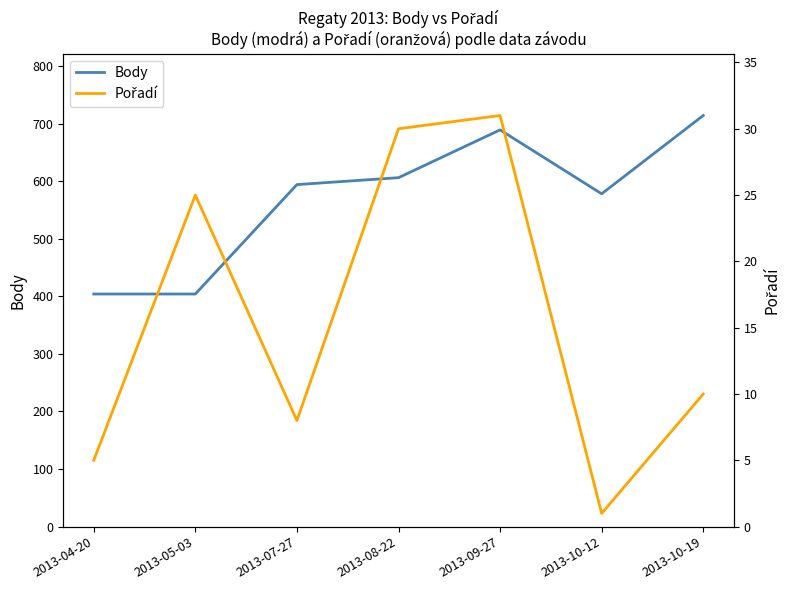

Reading left to right, extract all data points from this chart.

Body: 2013-04-20=404	2013-05-03=404	2013-07-27=594	2013-08-22=606	2013-09-27=689	2013-10-12=578	2013-10-19=714
Pořadí: 2013-04-20=5	2013-05-03=25	2013-07-27=8	2013-08-22=30	2013-09-27=31	2013-10-12=1	2013-10-19=10